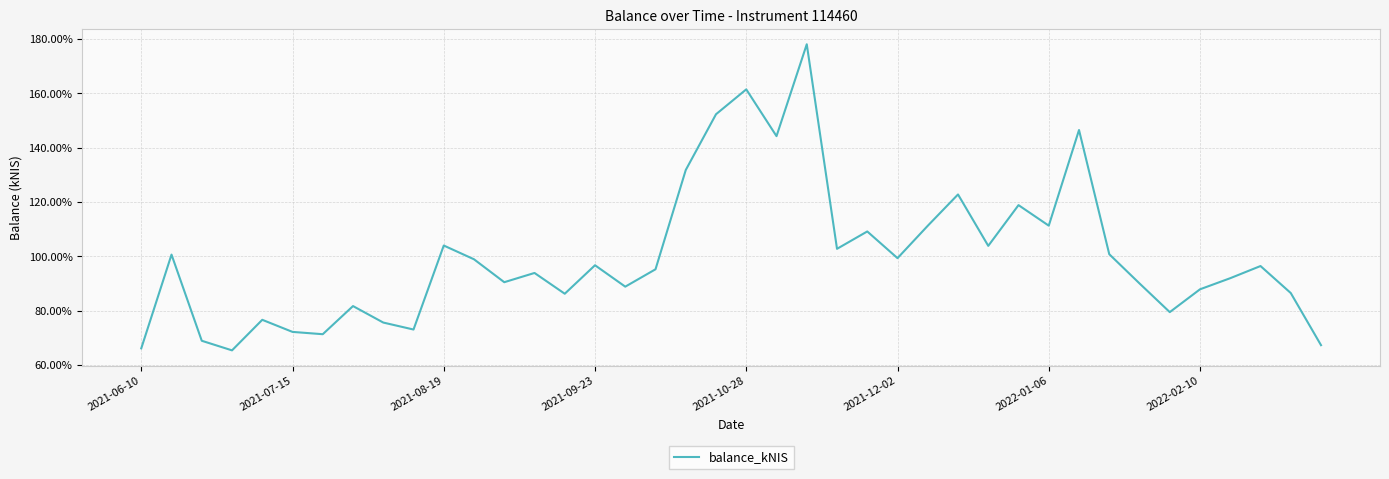

What is the greatest value displayed?

178.1